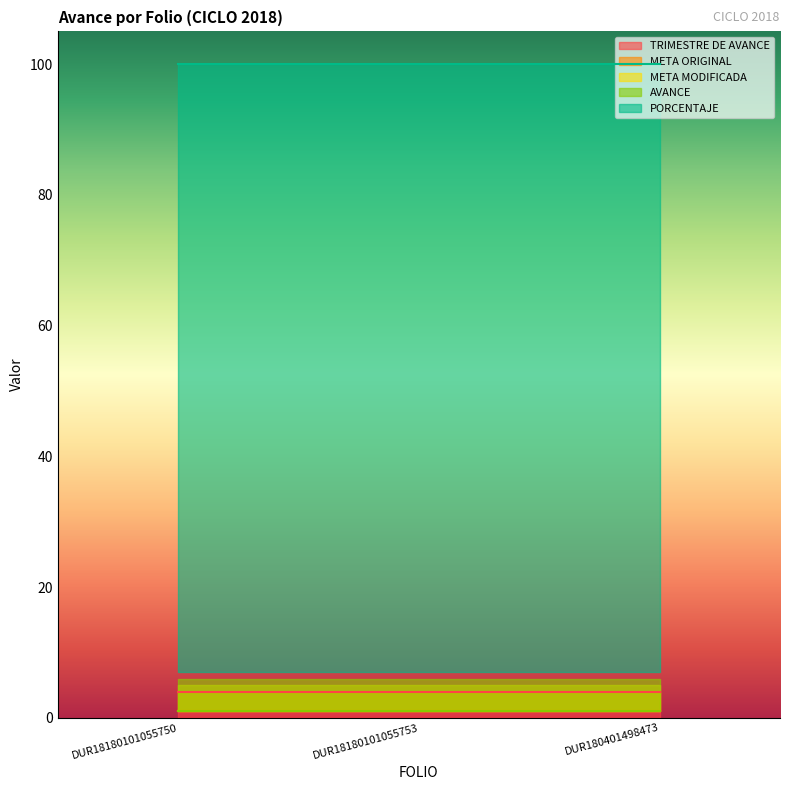

What is the minimum value for TRIMESTRE DE AVANCE?

4